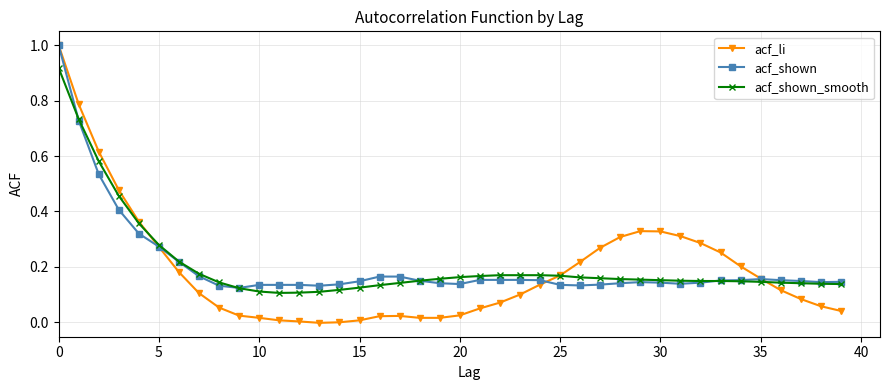

Which series has the largest range (max minus min)?

acf_li